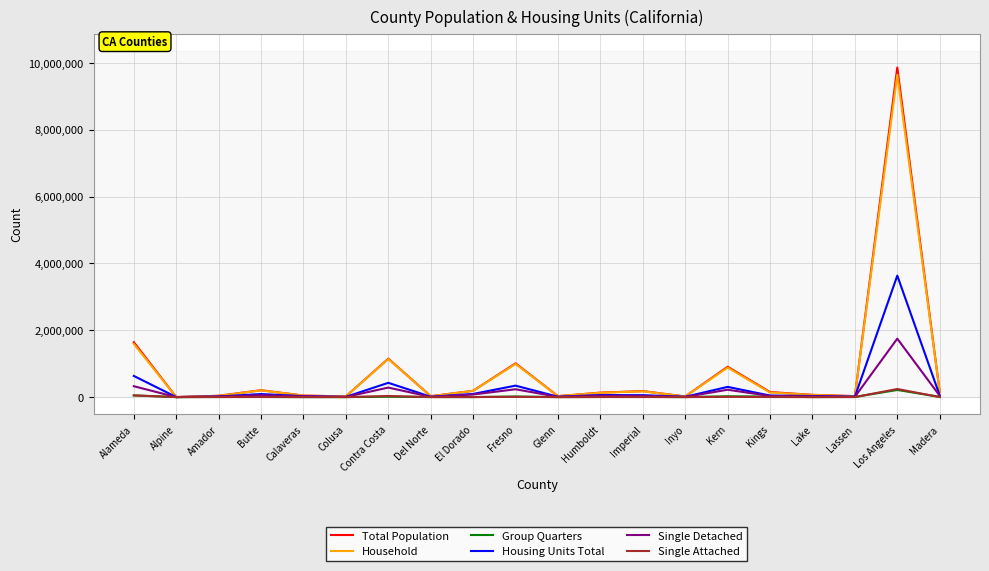

What is the total value across all series at Alpine?

4863